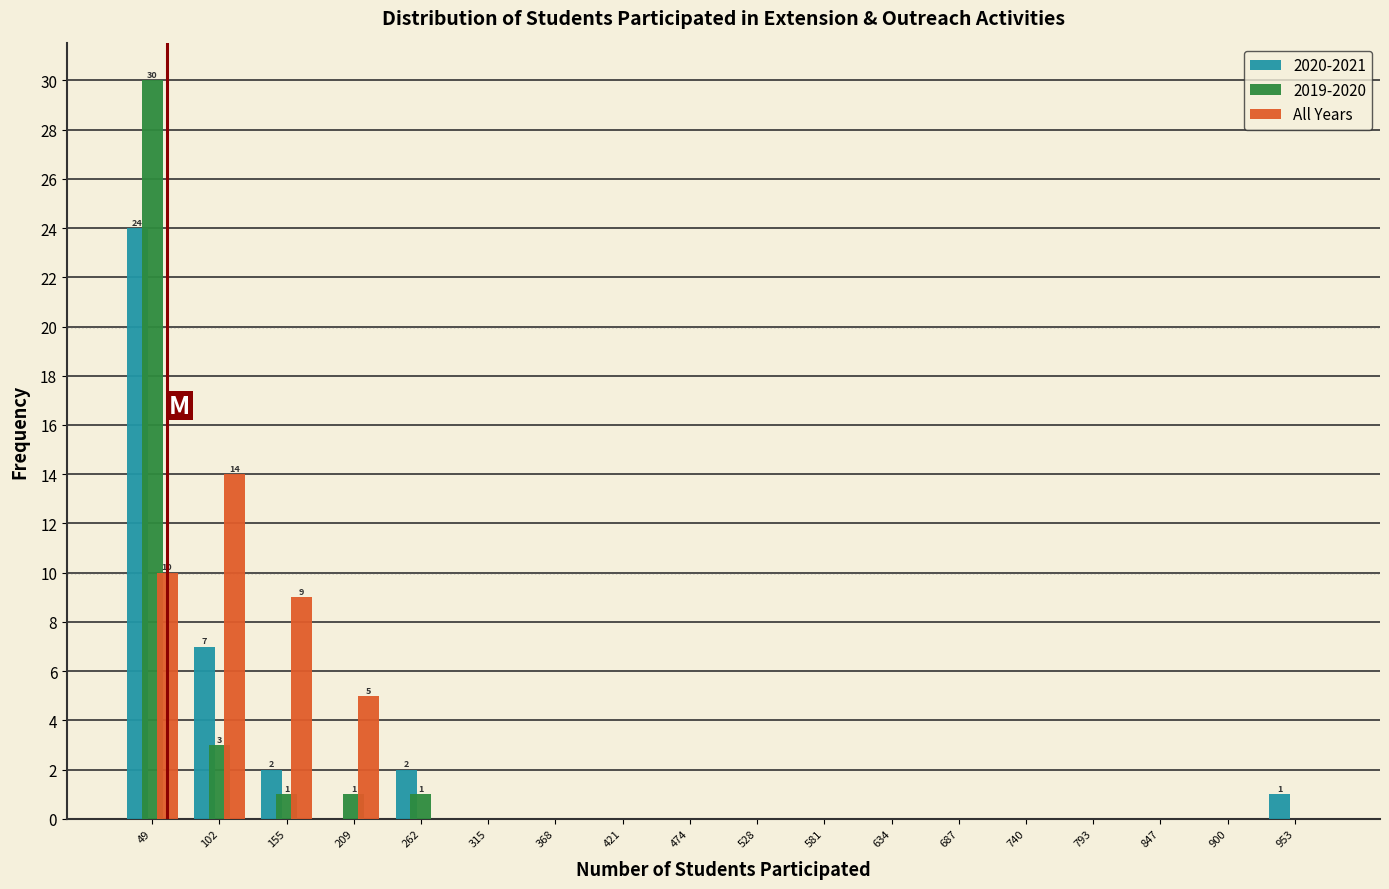

In the 2019-2020 series, which range on the x-axis has the tallest bar?

20 to 80